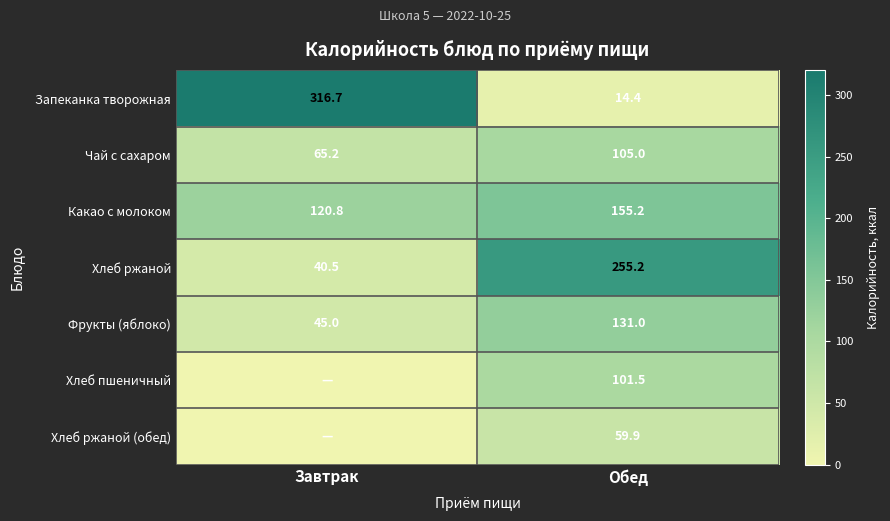

What is the difference between the maximum and minimum values in the Чай с сахаром series?

39.8